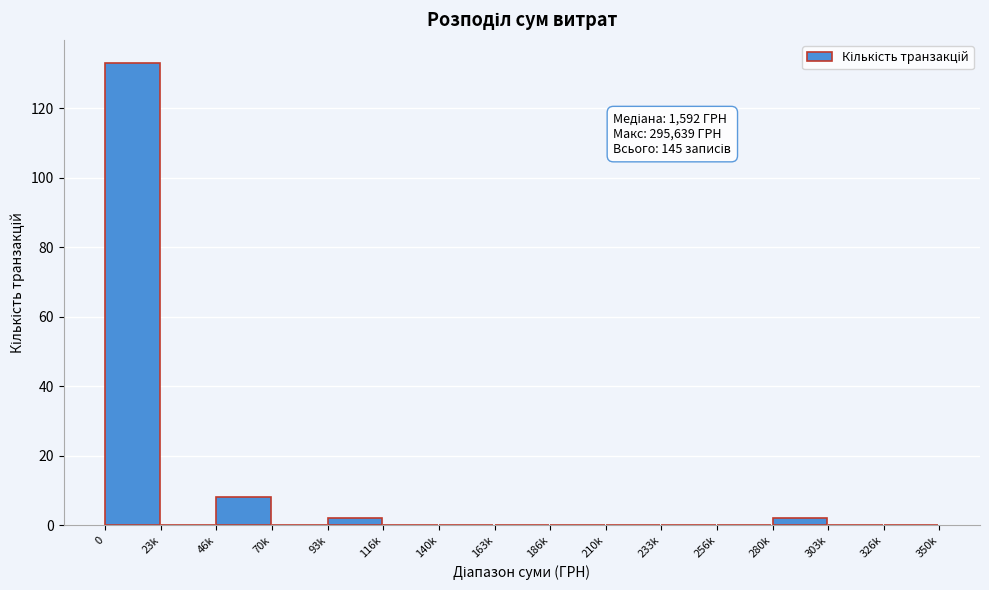

Reading left to right, list all the values displayed in this chart.

0=133	23k=0	46k=8	70k=0	93k=2	116k=0	140k=0	163k=0	186k=0	210k=0	233k=0	256k=0	280k=2	303k=0	326k=0